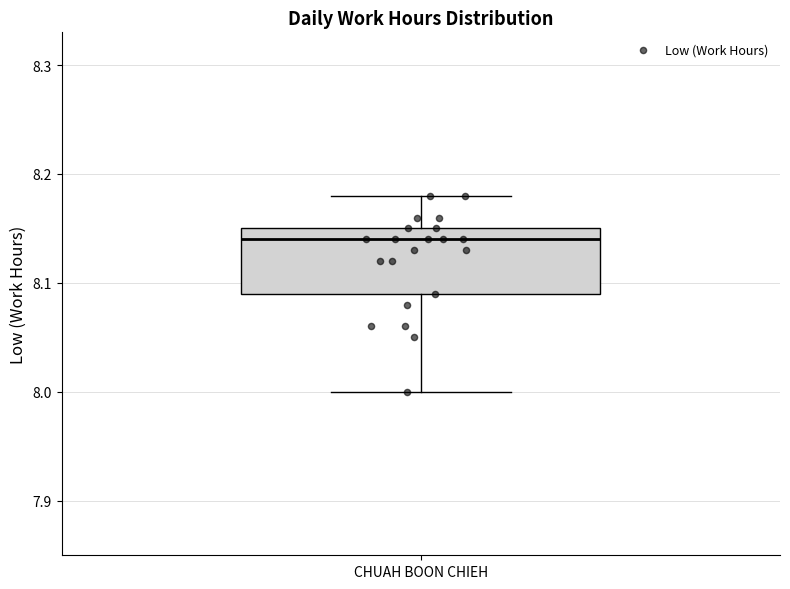

Read this box plot against the y-axis: the position of the median line, the range covered by the box, and the ends of both whiskers. The values are not printed on the chart, so give them approximately, as read against the axis.

median 8.14, box 8.09 to 8.15, whiskers 8.00 to 8.18